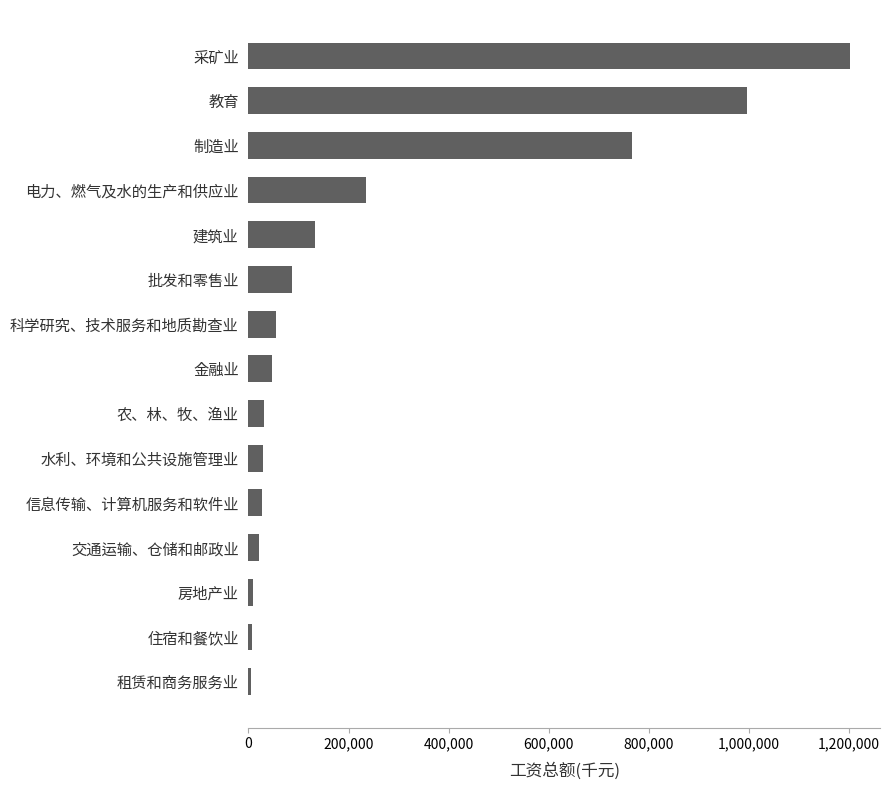

Are the bars grouped side by side (vs. stacked)?

No